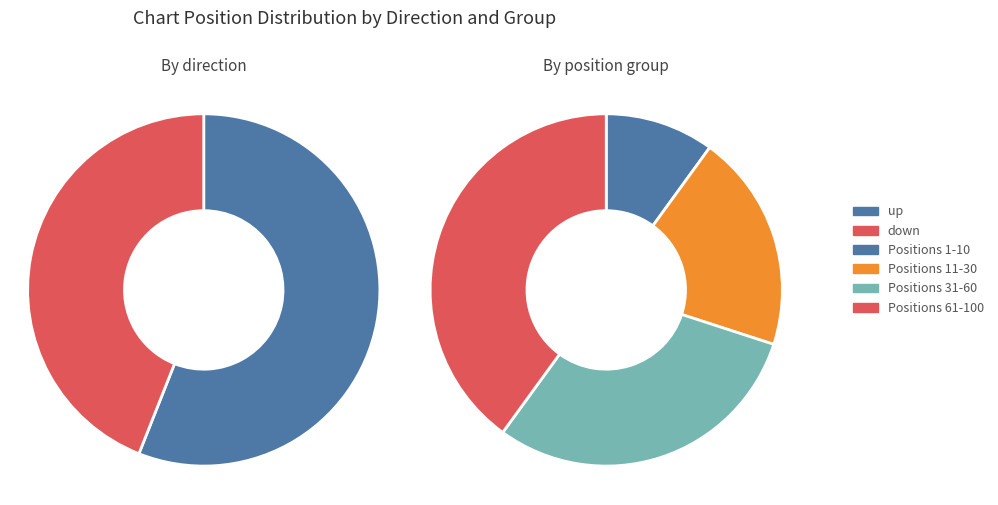

Rank the categories by value from lowest to highest.

down, up